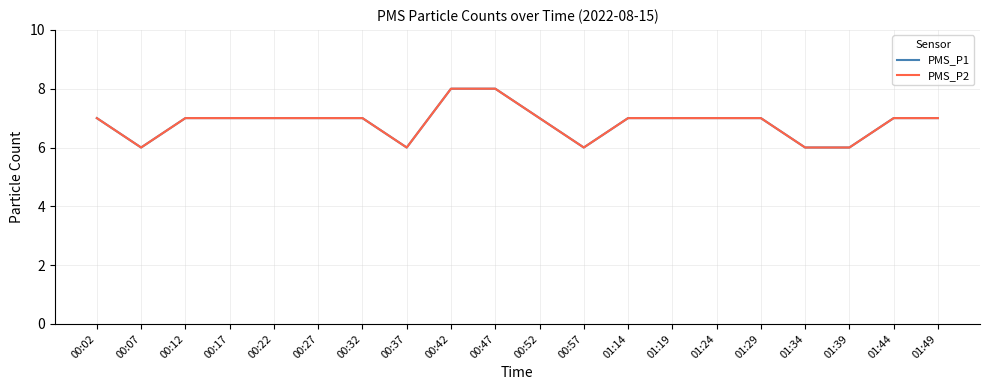

True or false: PMS_P1 and PMS_P2 cross at least once.

False